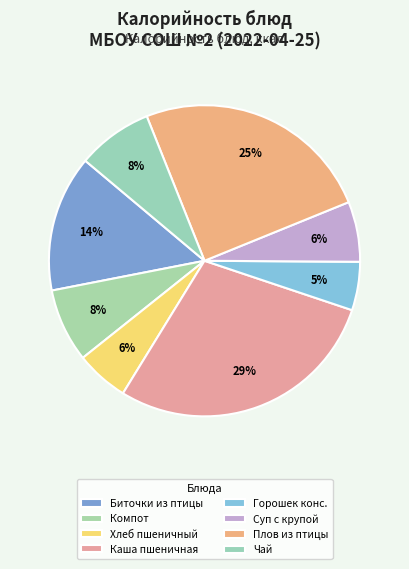

How many segments does this pie chart have?

8